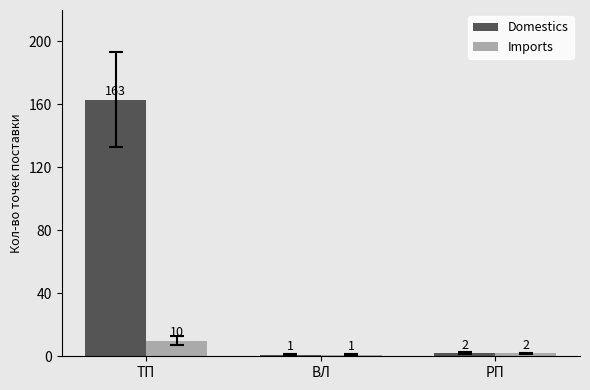

What is the label of the 1st bar from the right?

РП